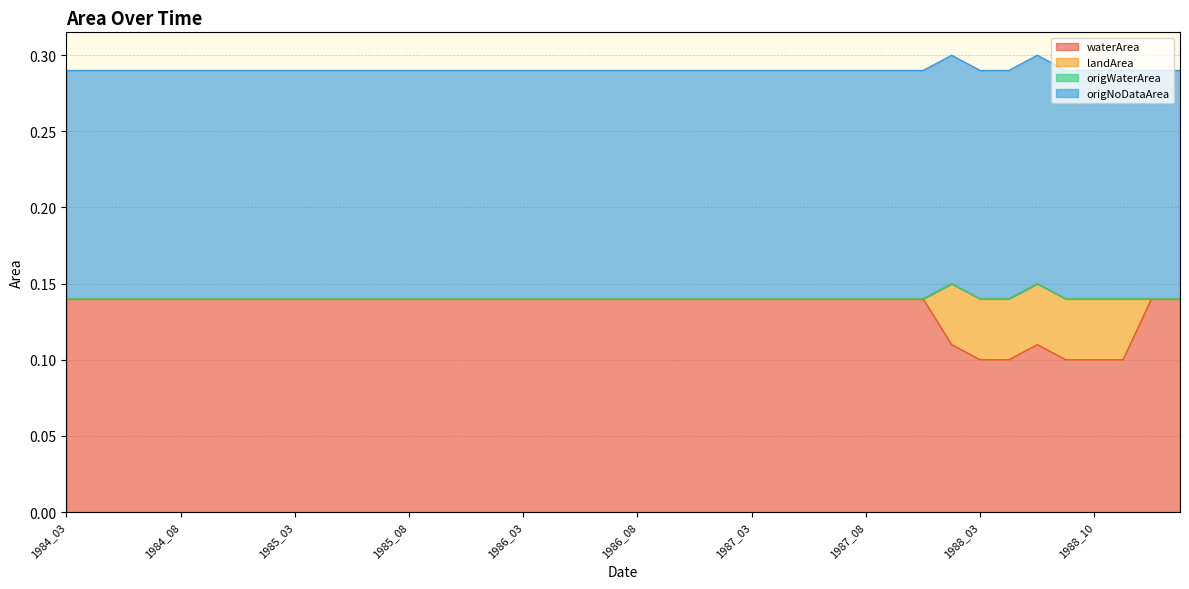

What are all the series names shown in the legend?

waterArea, landArea, origWaterArea, origNoDataArea